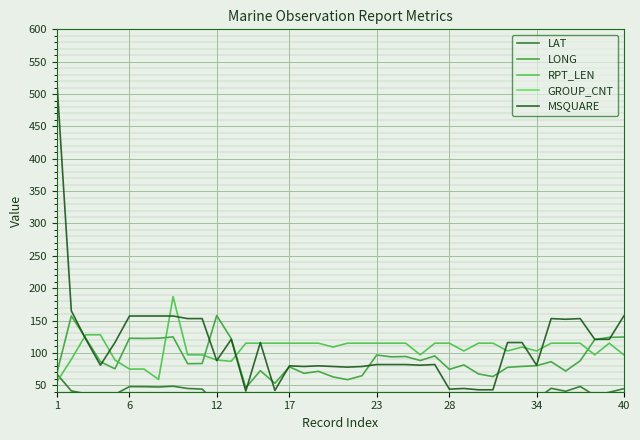

Which has a higher value, 13 or 25?

25